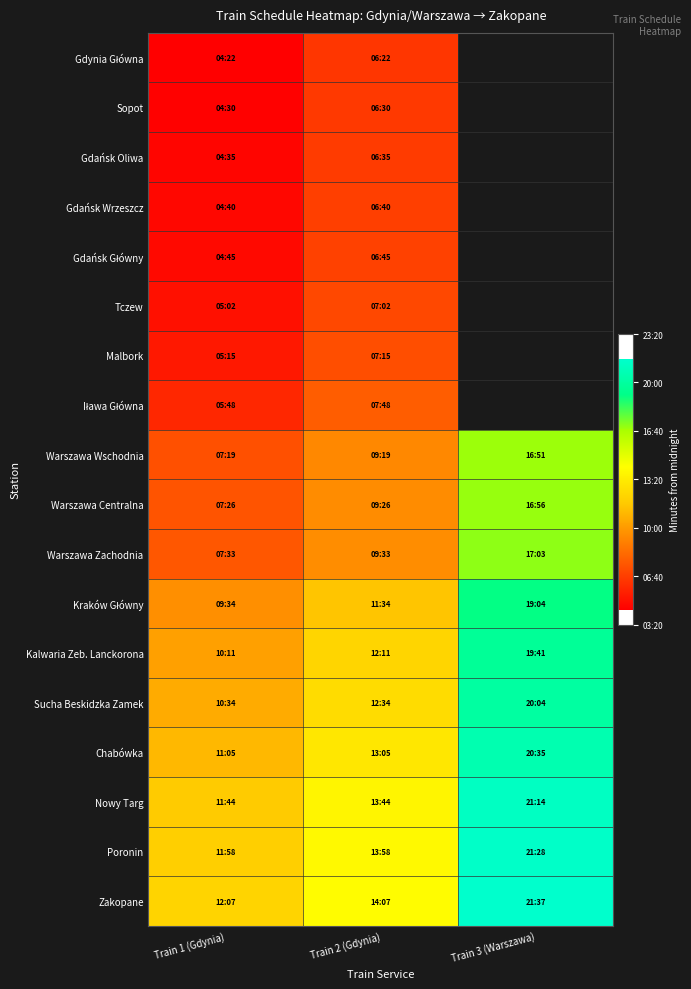

What is the smallest value displayed?

262.0